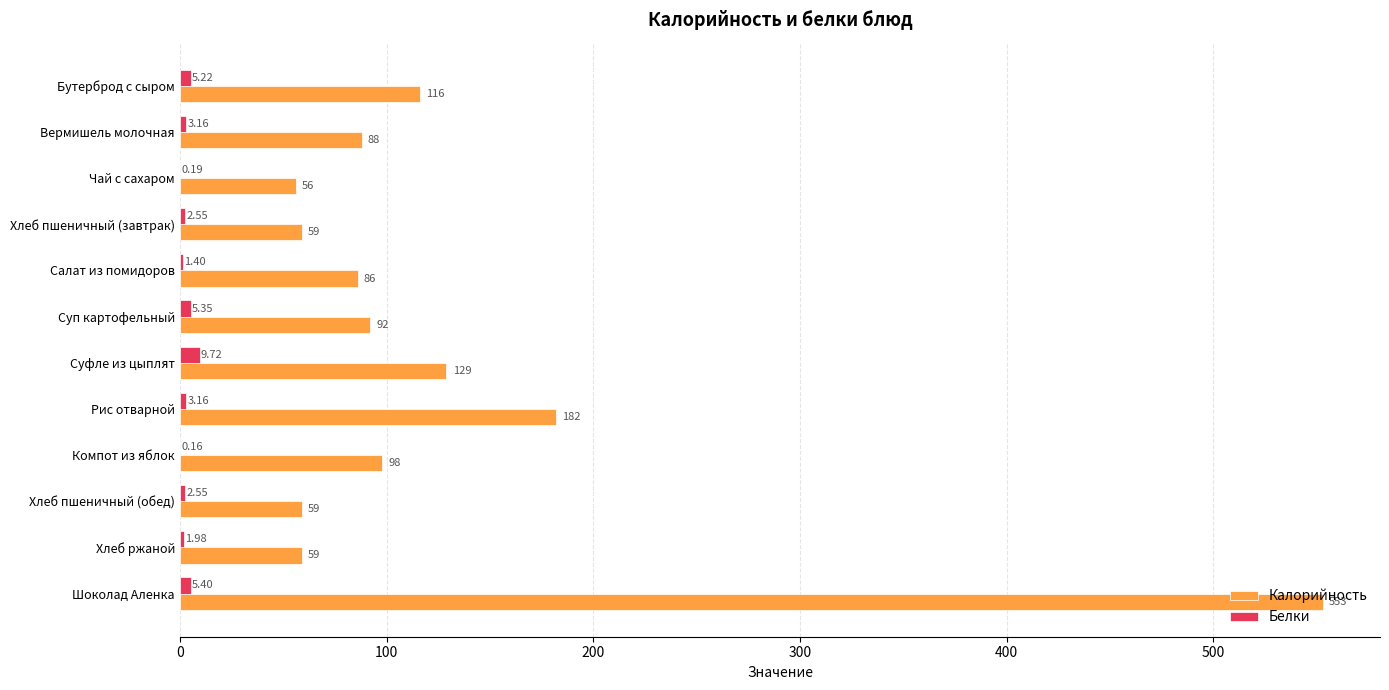

What is the sum of all Калорийность values?

1577.0